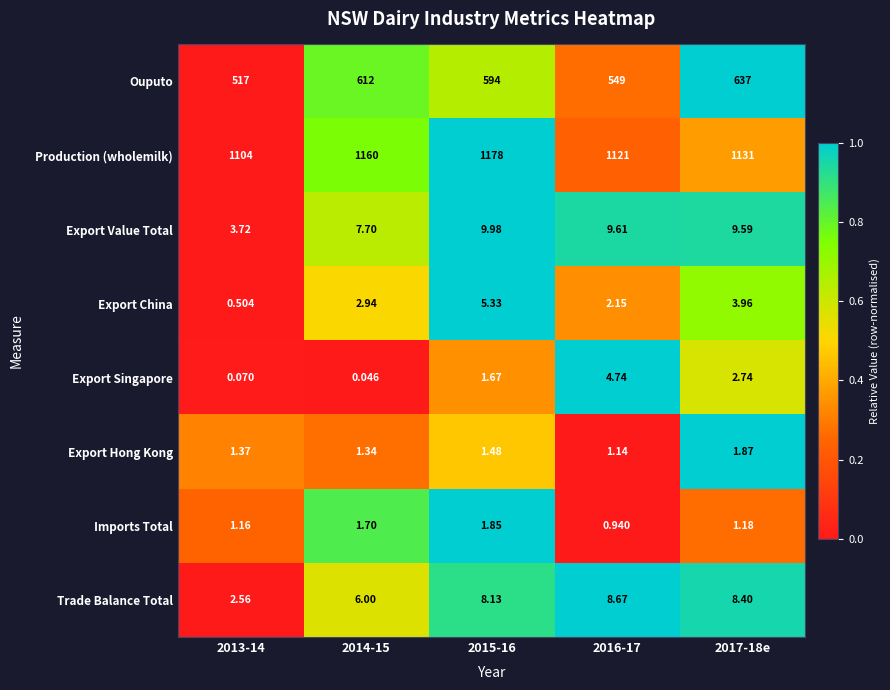

Is the value of Export Singapore at 2015-16 greater than the value of Imports Total at 2017-18e?

Yes